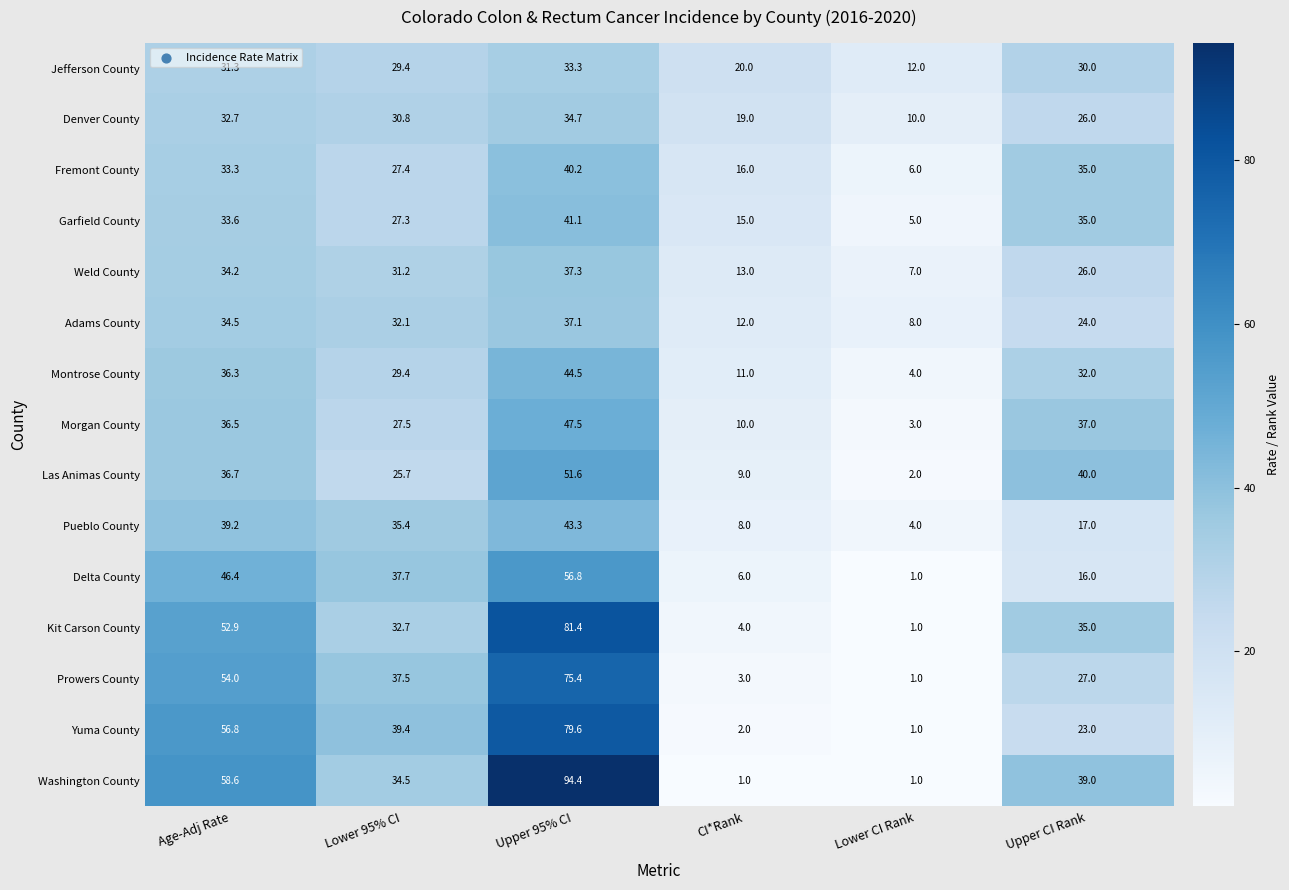

Where does the Las Animas County series first go above 36?

Age-Adj Rate